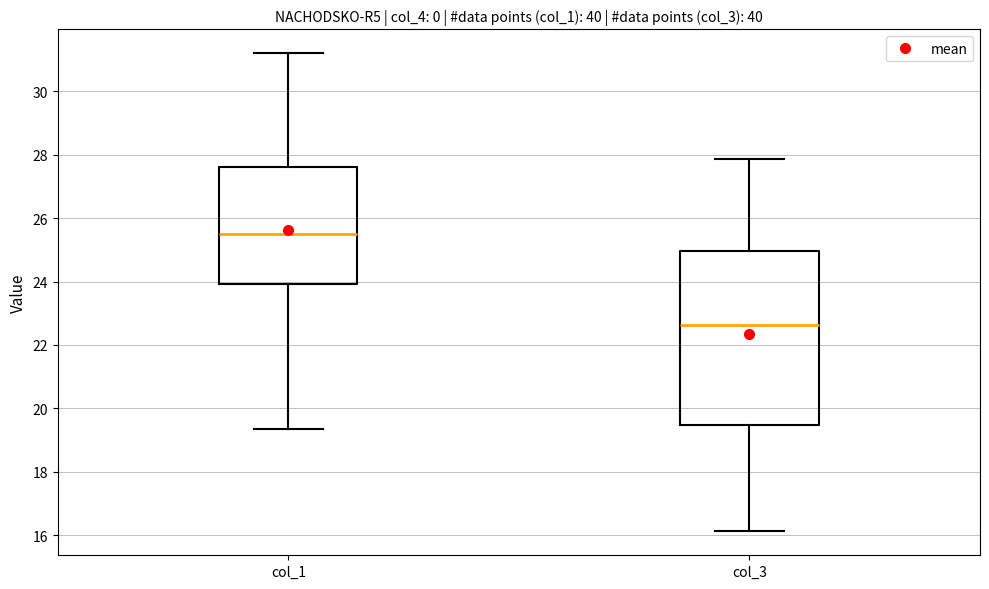

Reading left to right, read every box against the y-axis: the position of its median line, the range the box covers, and the ends of its whiskers. The values are not printed on the chart, so give them approximately, as read against the axis.

col_1: median 25.6, box 24.0 to 27.6, whiskers 19.4 to 31.2
col_3: median 22.6, box 19.4 to 25.0, whiskers 16.2 to 27.8